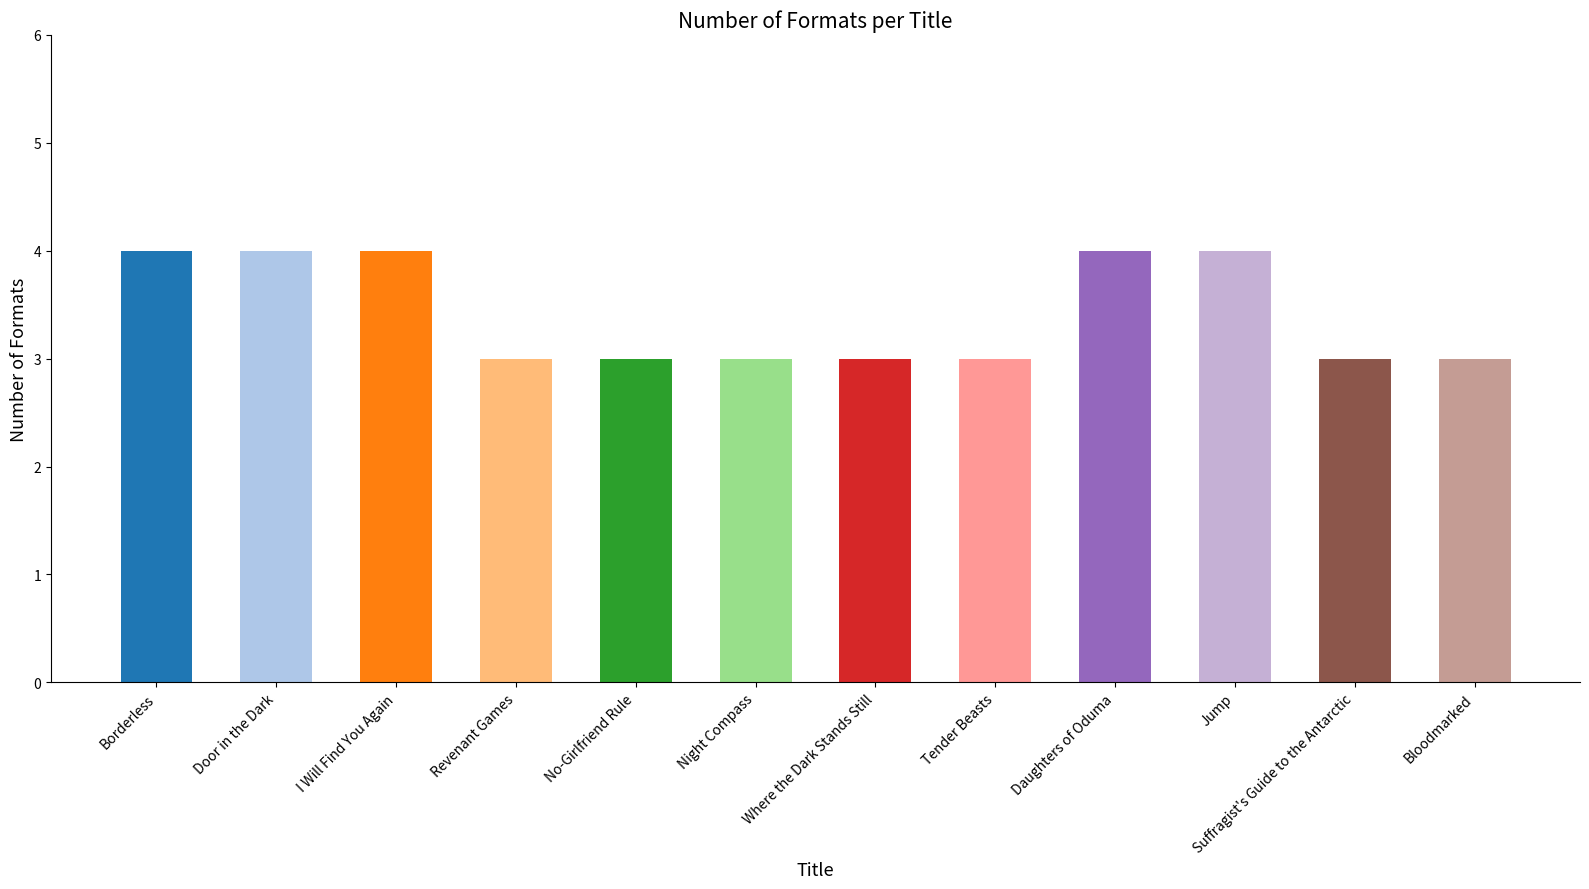

Are the bars horizontal?

No